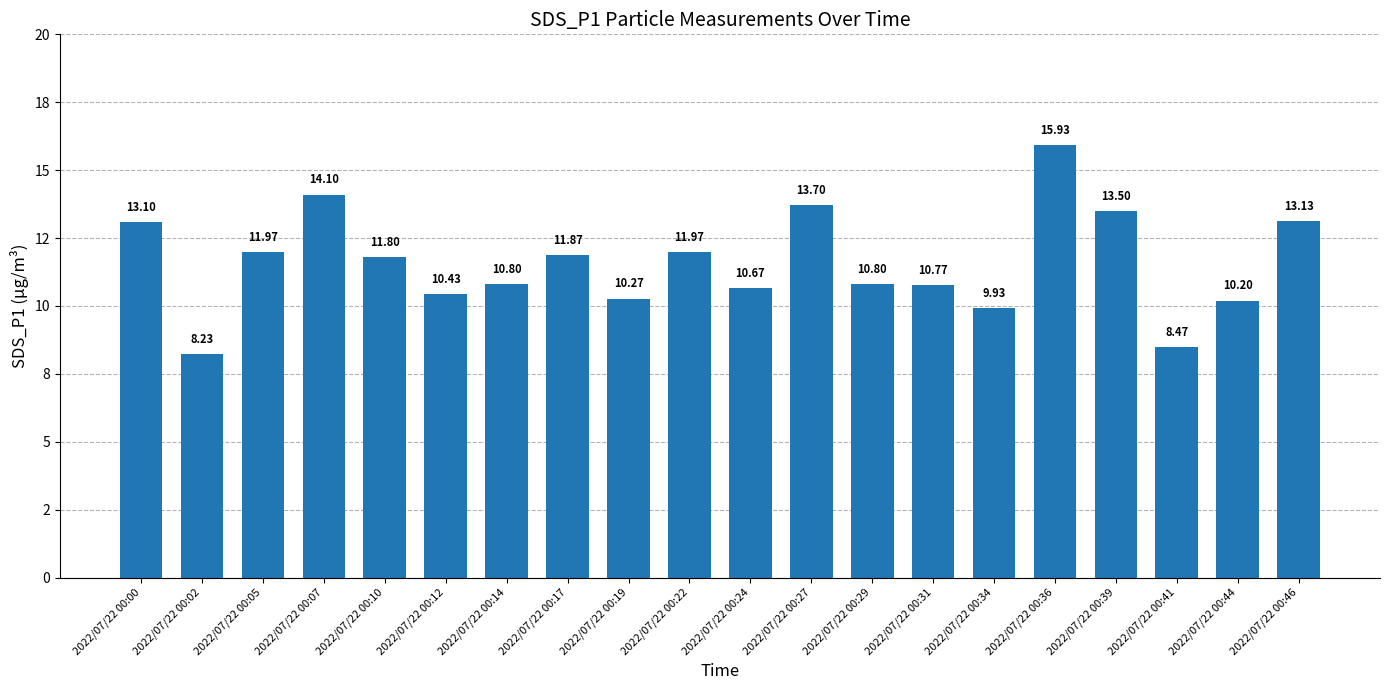

What is the sum of the values at 2022/07/22 00:31 and 2022/07/22 00:05?

22.7